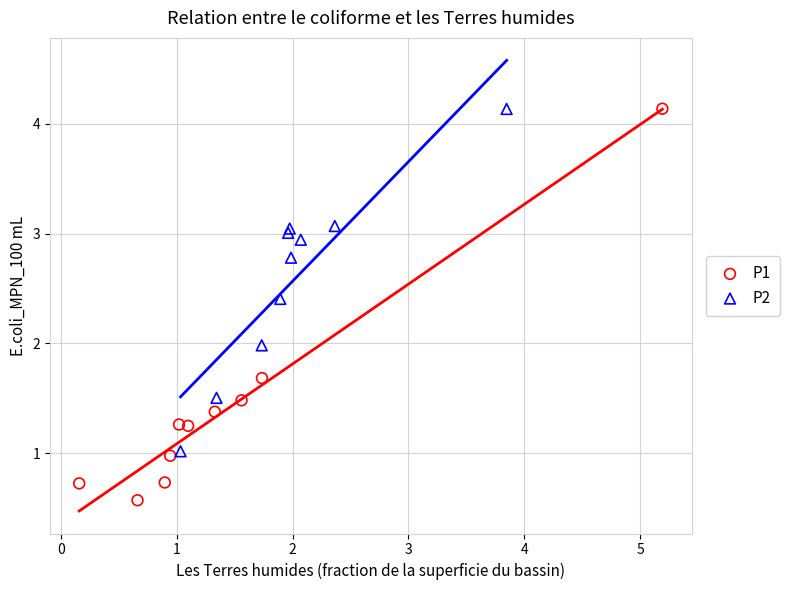

Which series has the largest Y range (max minus min)?

P1